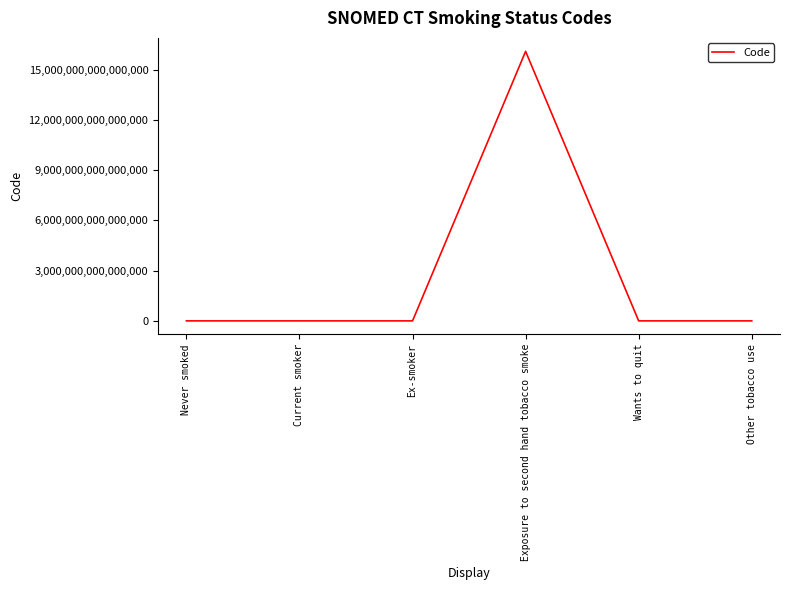

The chart shows a value of 8851859470415540 at Exposure to second hand tobacco smoke. True or false?

False